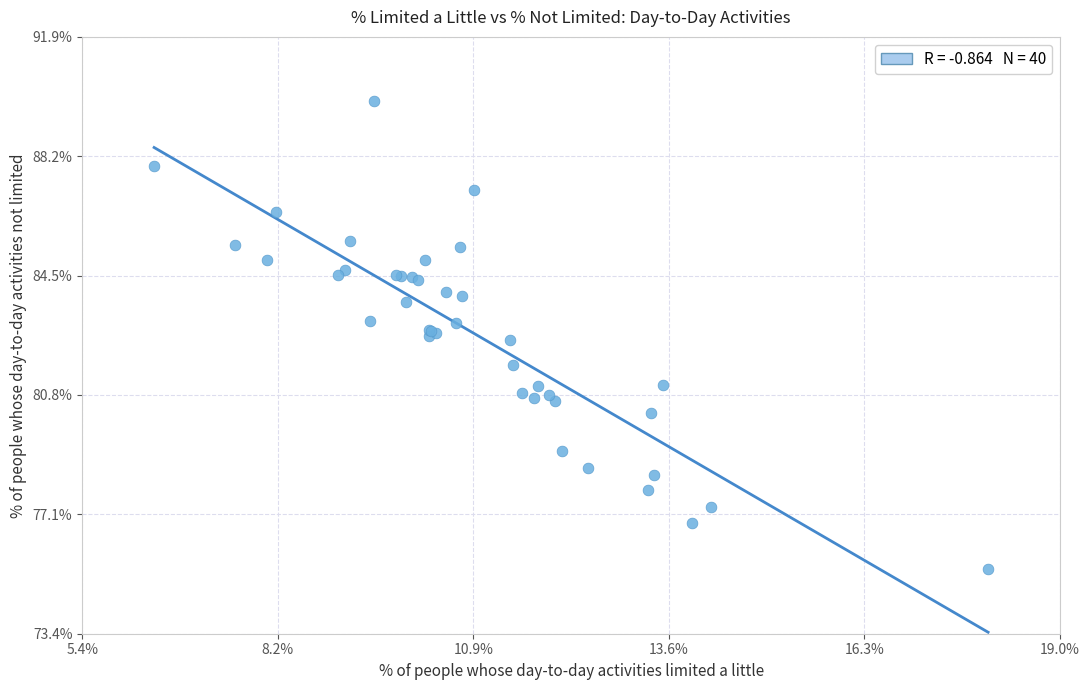

What Y value in the scatter plot is closest to 82?

81.7